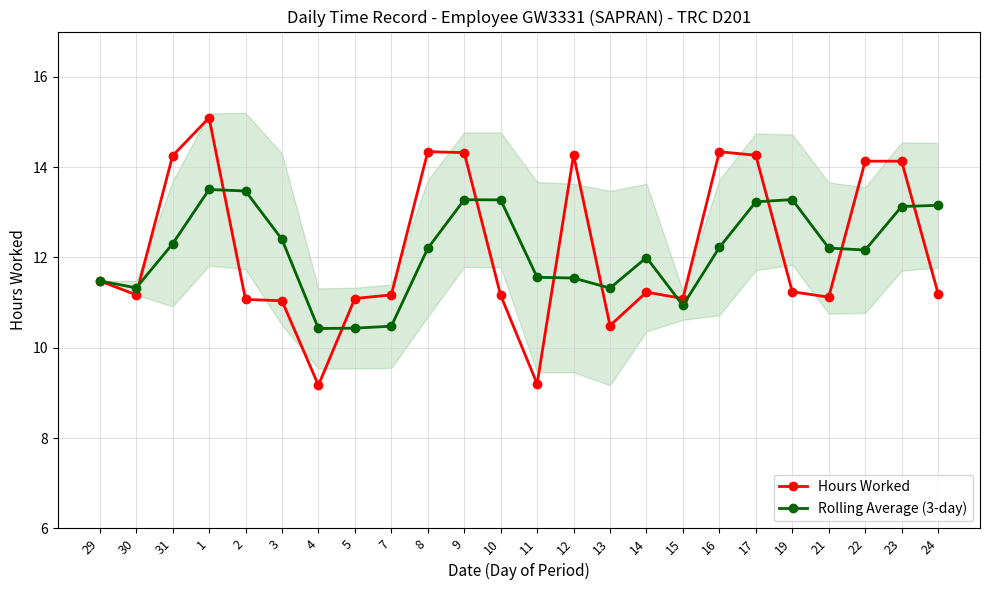

At which category does the chart reach its peak across all series?

1